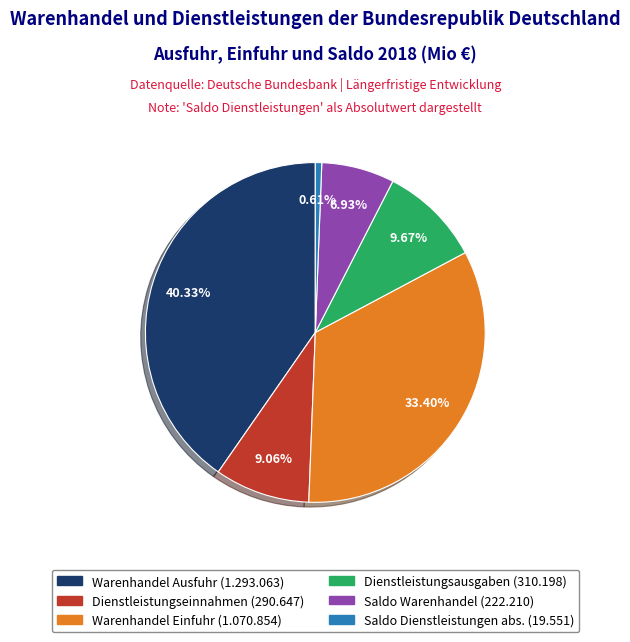

Do Warenhandel Ausfuhr (1.293.063) and Saldo Warenhandel (222.210) together represent more than half of the pie?

No